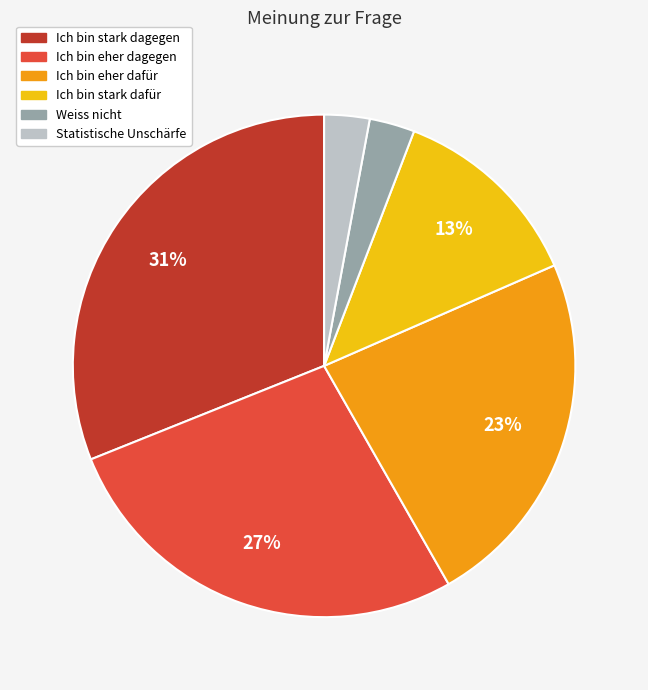

The Statistische Unschärfe slice represents 3% of the pie. True or false?

True